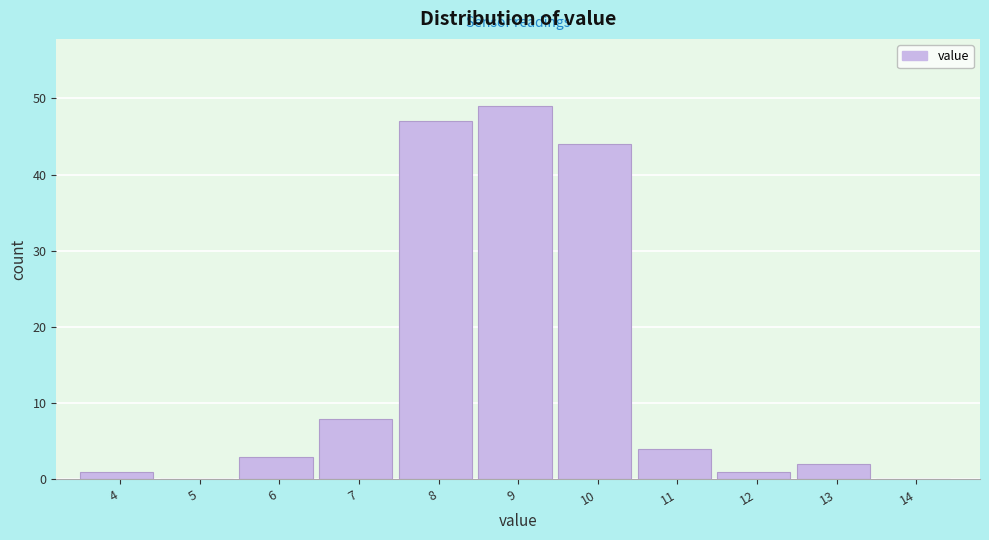

Reading right to left, transcribe all the data shown in this chart.

14=0	13=2	12=1	11=4	10=44	9=49	8=47	7=8	6=3	5=0	4=1